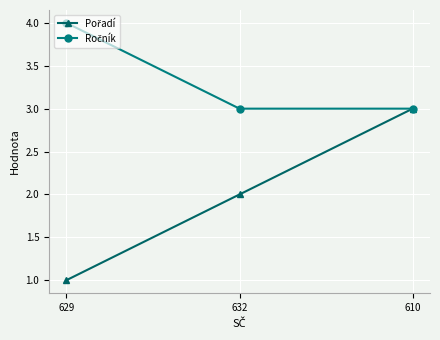

At which category is the sum across all series the highest?

610